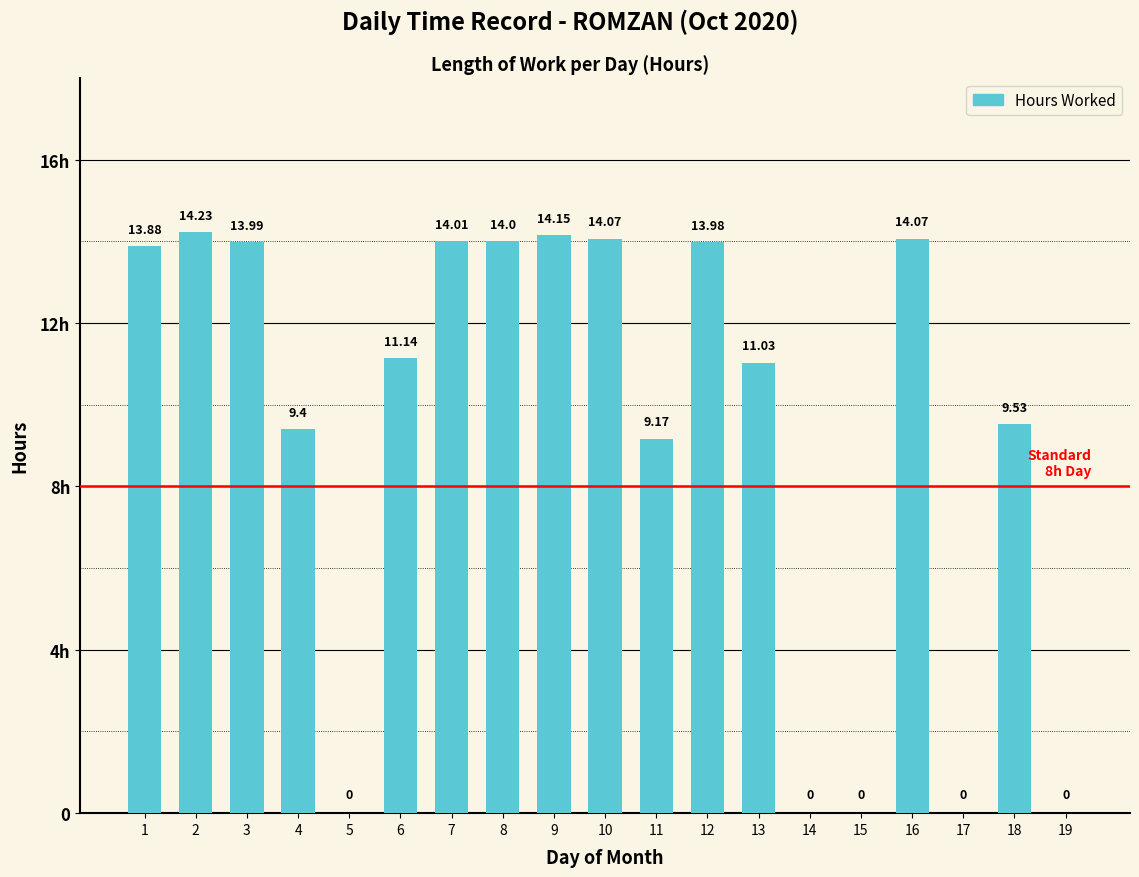

Are the bars horizontal?

No